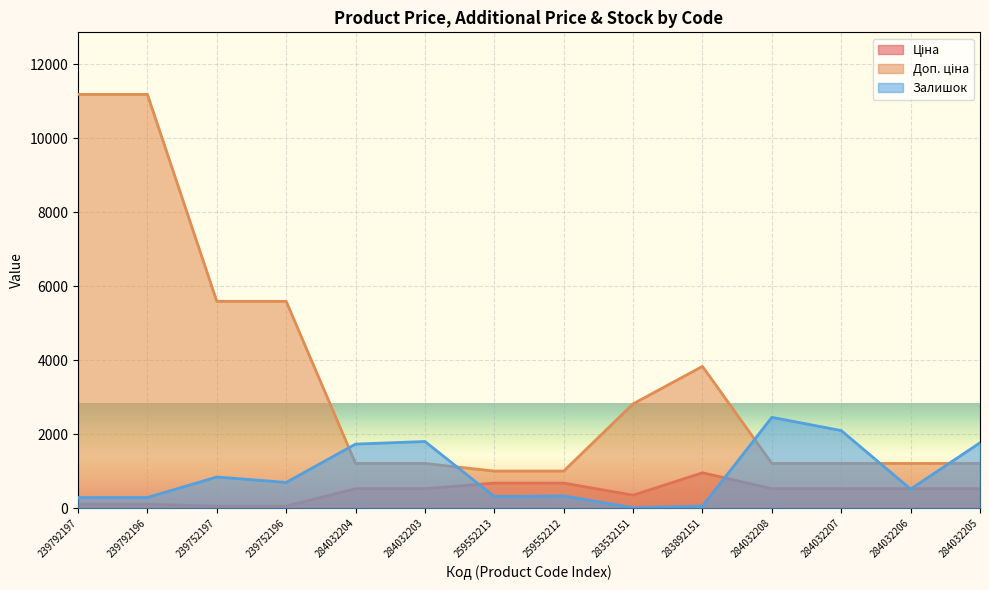

What is the difference between the maximum and minimum values in the Доп. ціна series?

10177.9